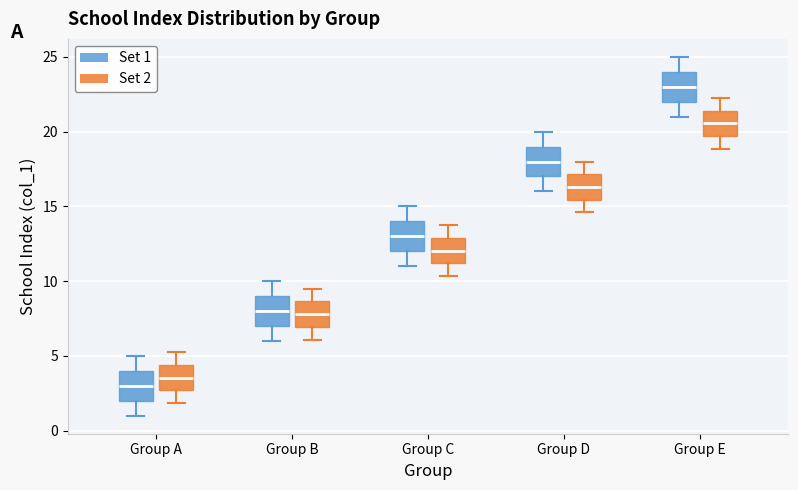

Which box's median line is the highest?

Group E (Set 1)